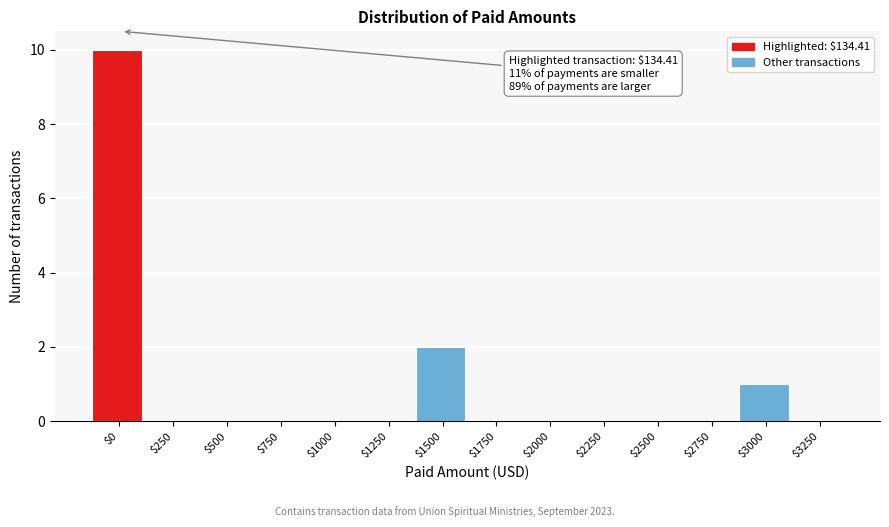

True or false: the data shows 0 at $3250.

True